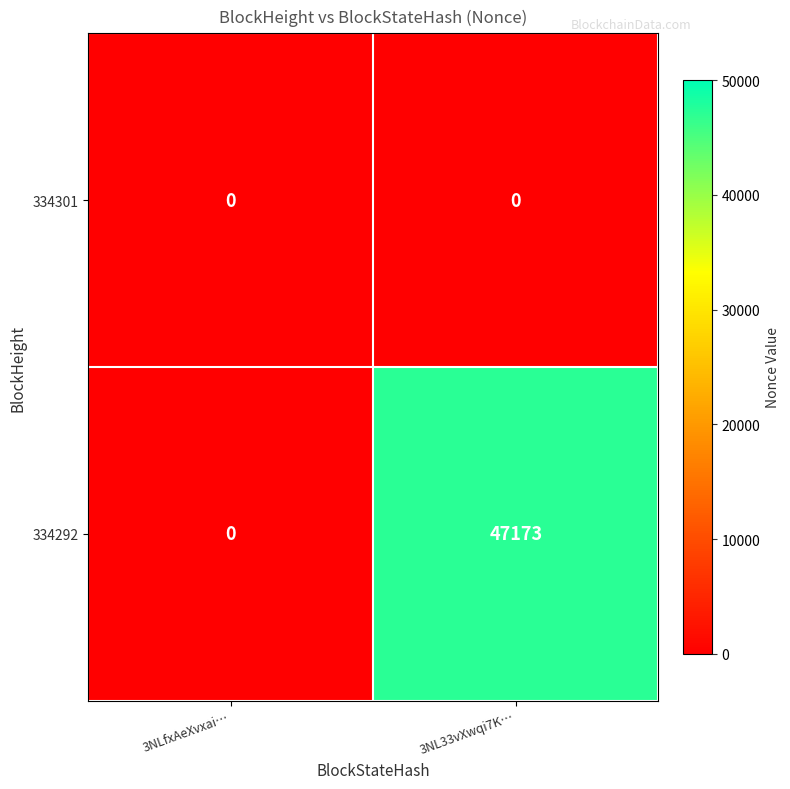

Which series has the largest range (max minus min)?

334292